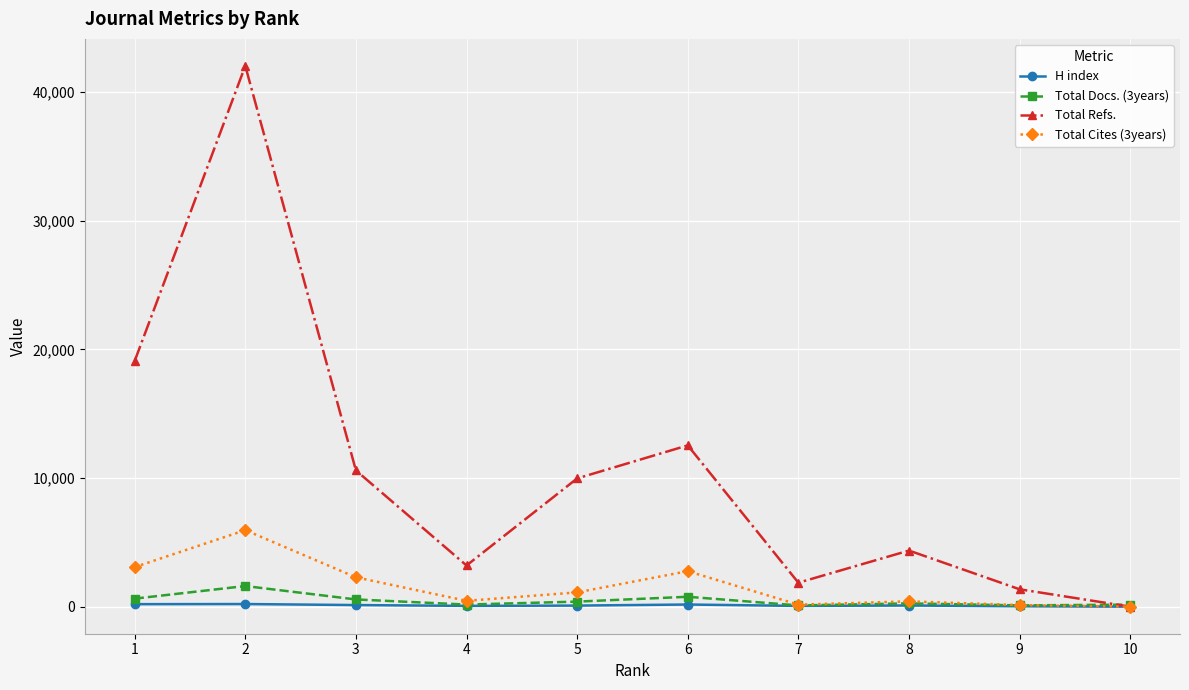

True or false: H index has more than 0 points higher than both neighbors.

True